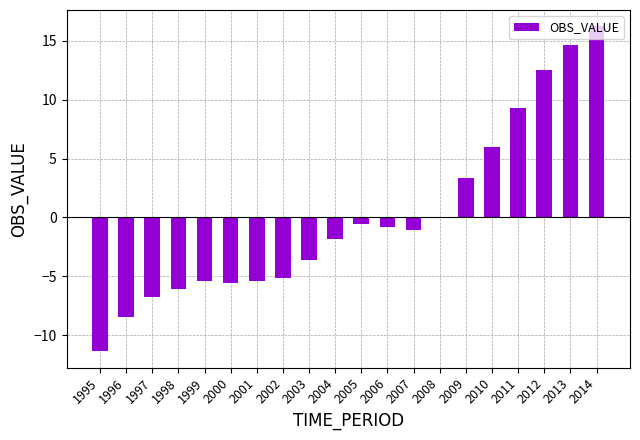

Read the value at 2003.

-3.7